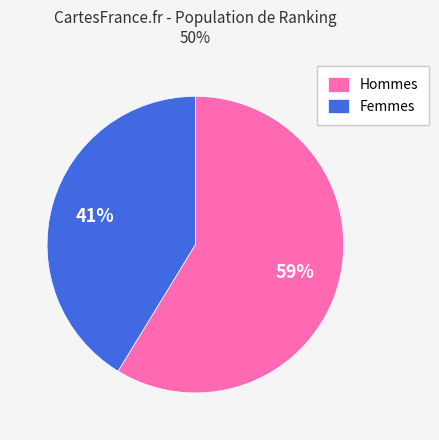

The Hommes slice represents 59% of the pie. True or false?

True